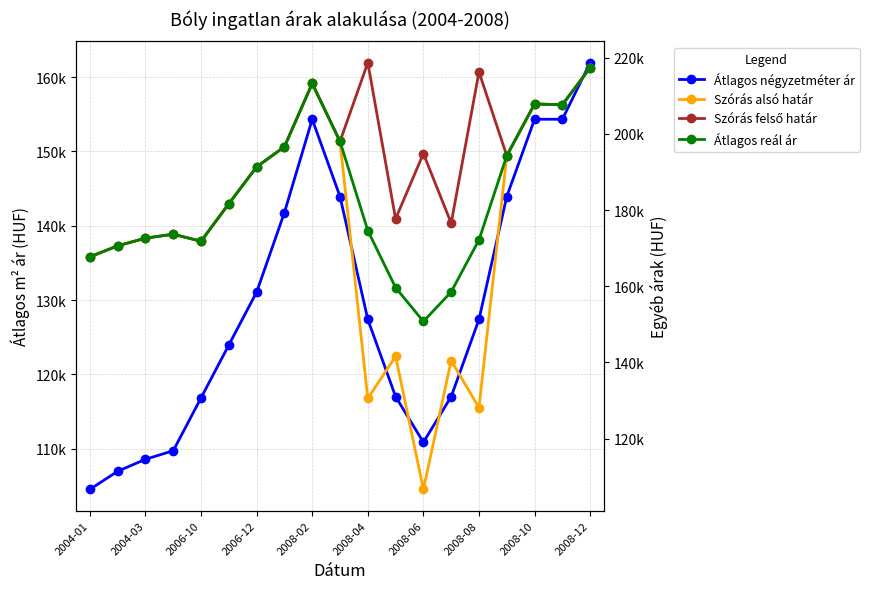

At 17, list the series in order from smallest to largest.

Átlagos négyzetméter ár, Szórás alsó határ, Szórás felső határ, Átlagos reál ár